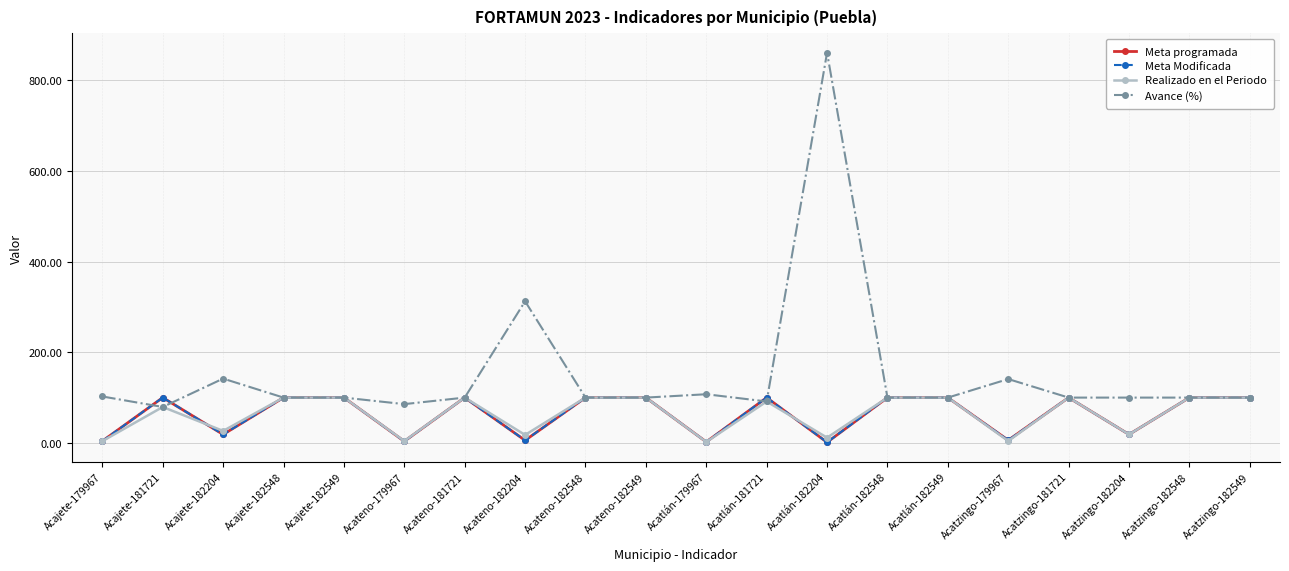

Is this an area chart (filled region under the line)?

No